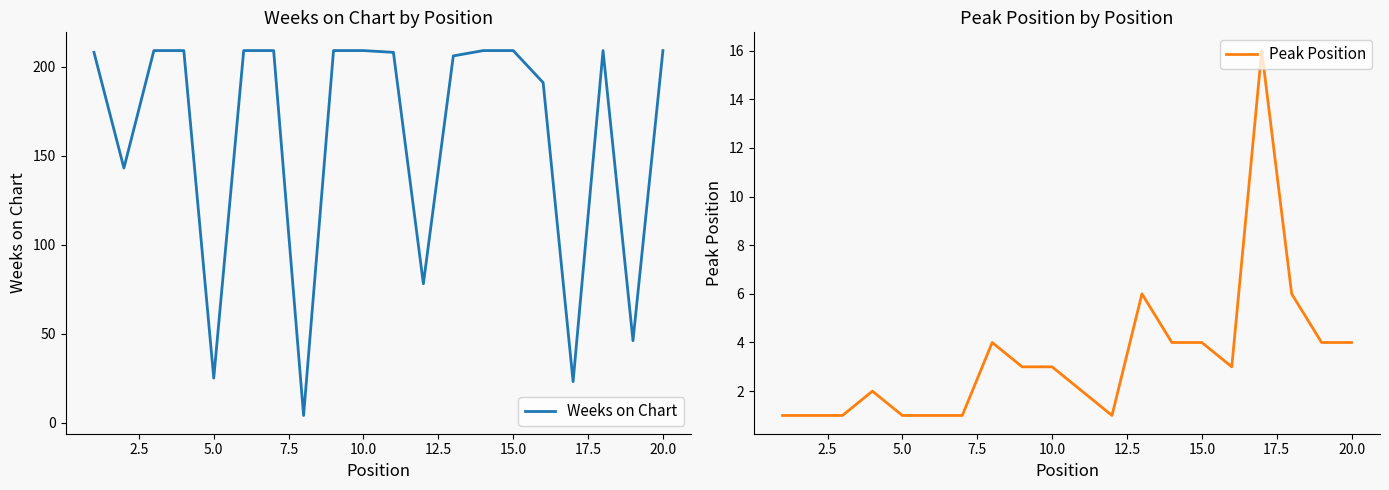

How many data points in Weeks on Chart are less than 209?

10